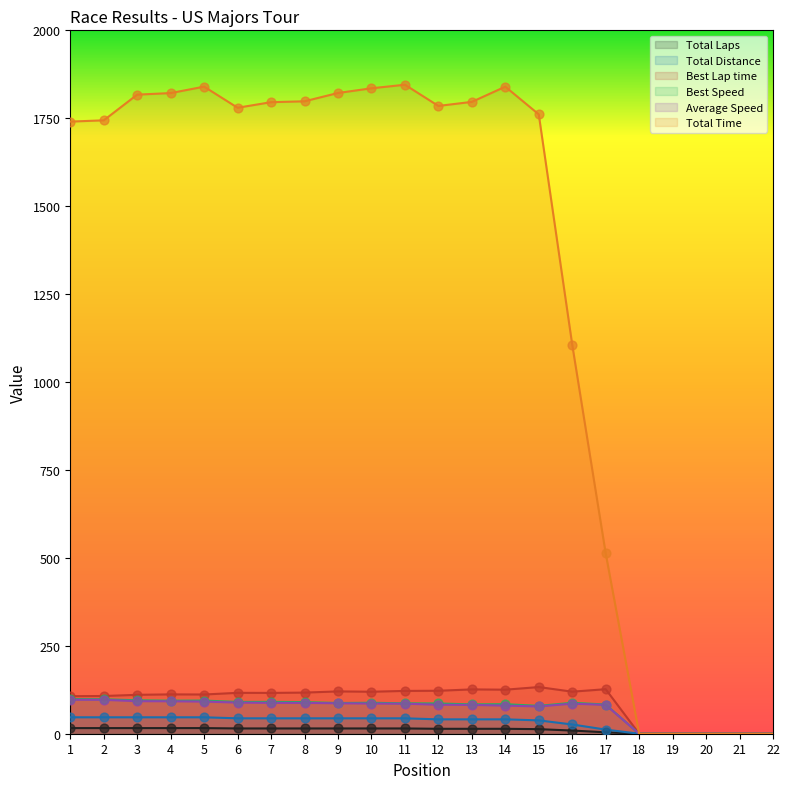

Is the value of Total Time at 16 greater than the value of Average Speed at 12?

Yes